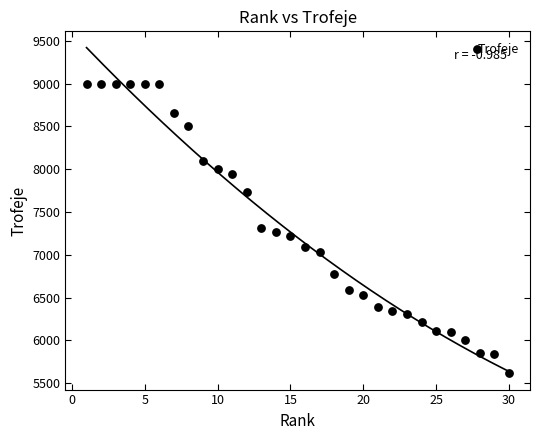

What is the range of X values (max minus min)?

29